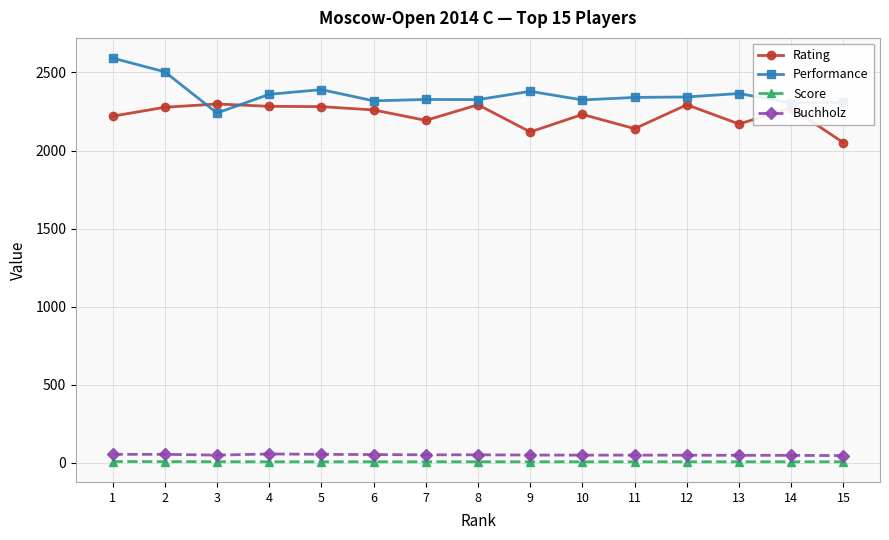

What is the greatest value displayed?

2592.0